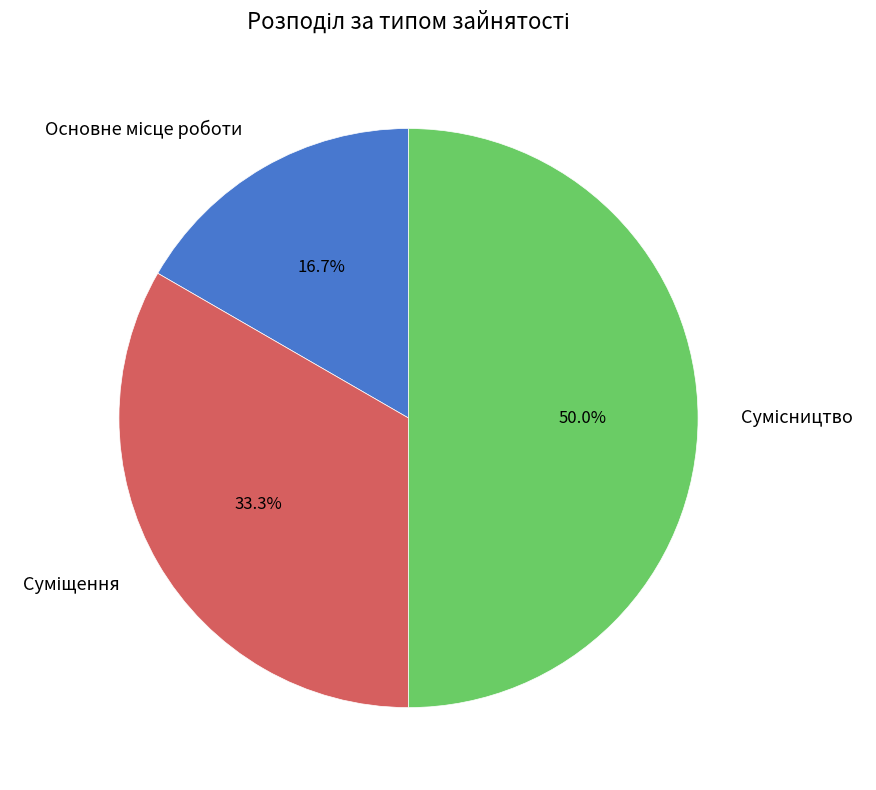

Which slice is the largest?

Сумісництво